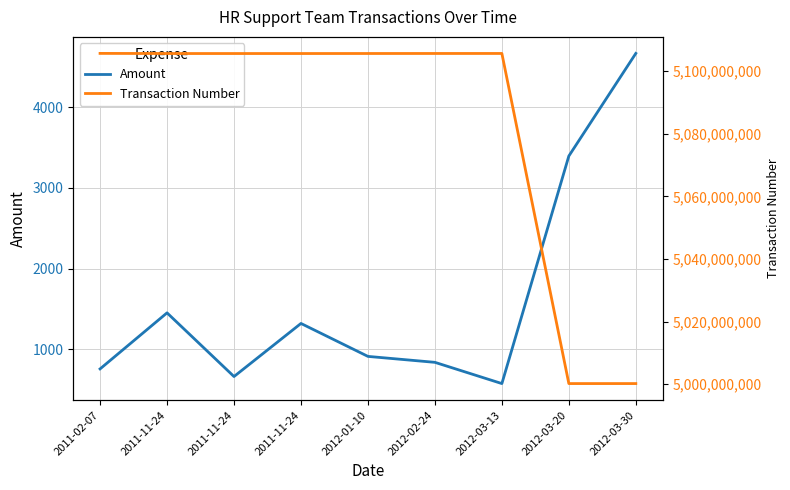

What is the total value across all series at 2011-11-24?

5105602632.4